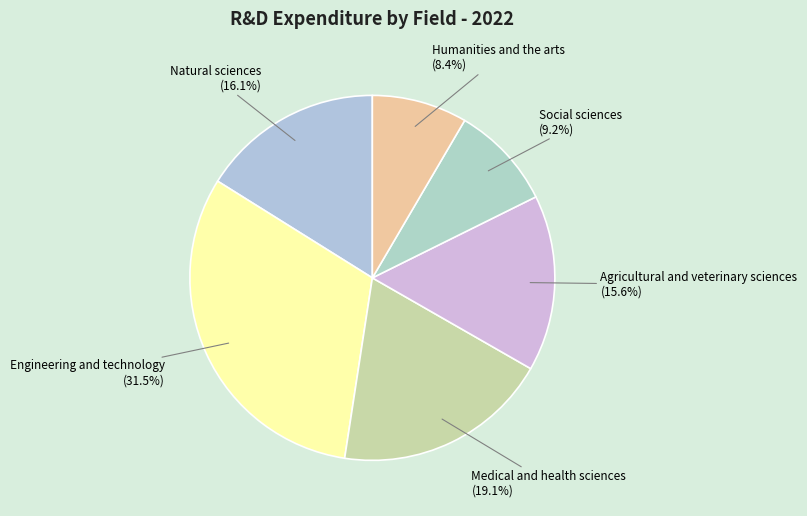

To the nearest percent, what percentage of the pie is Humanities and the arts?

8%